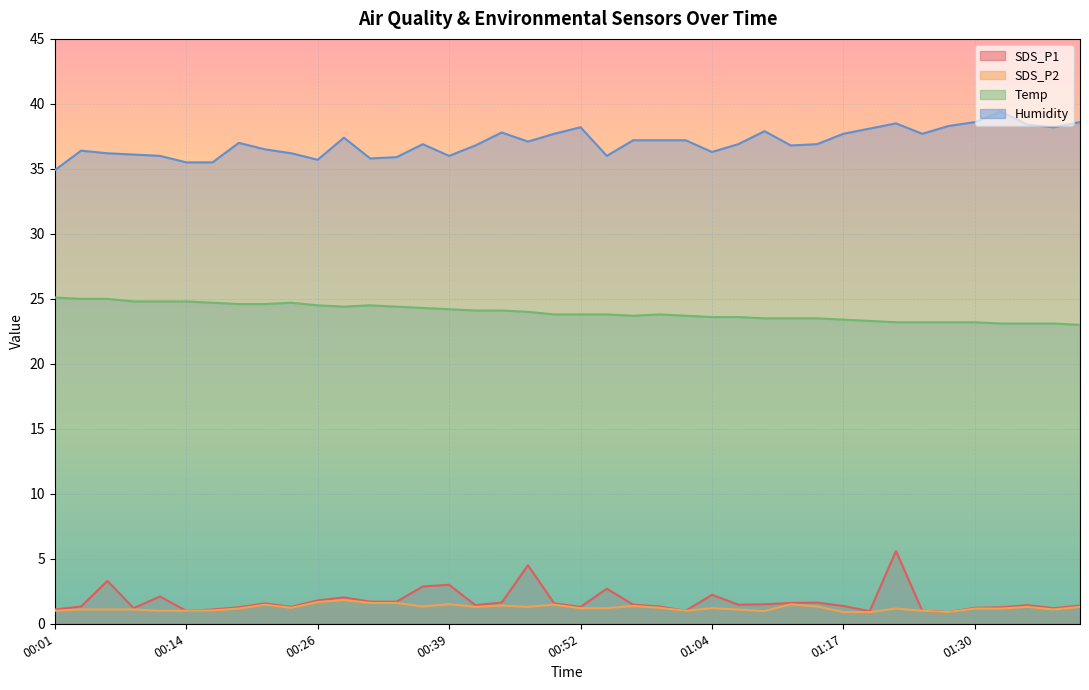

What are all the series names shown in the legend?

SDS_P1, SDS_P2, Temp, Humidity